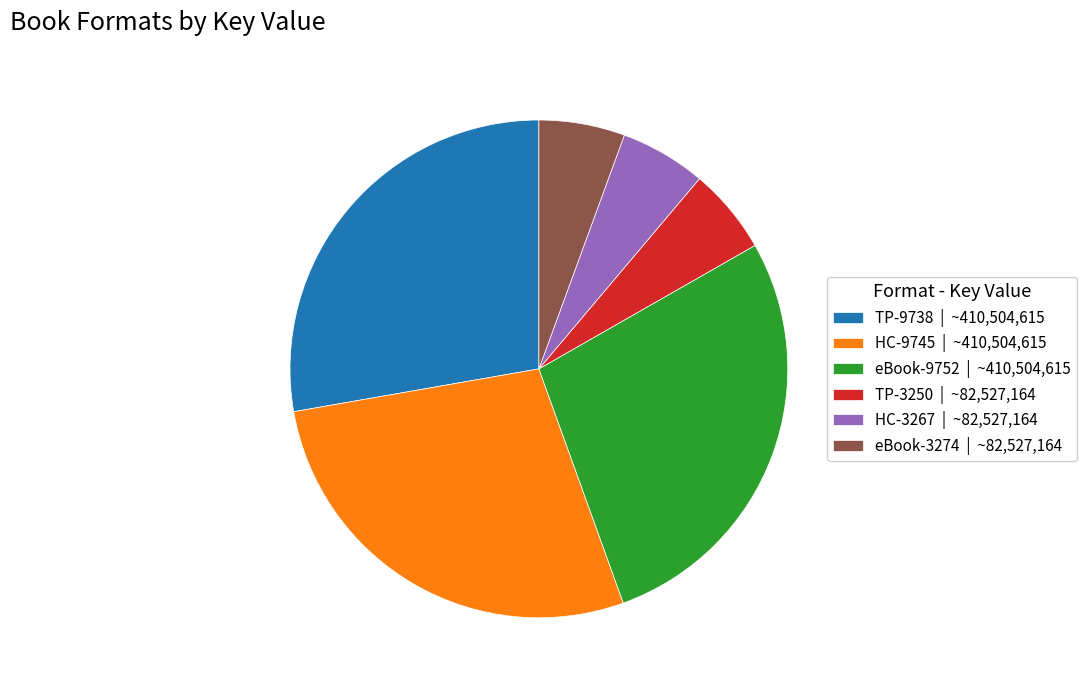

Which has a higher value, eBook-9752 | ~410,504,615 or TP-3250 | ~82,527,164?

eBook-9752 | ~410,504,615